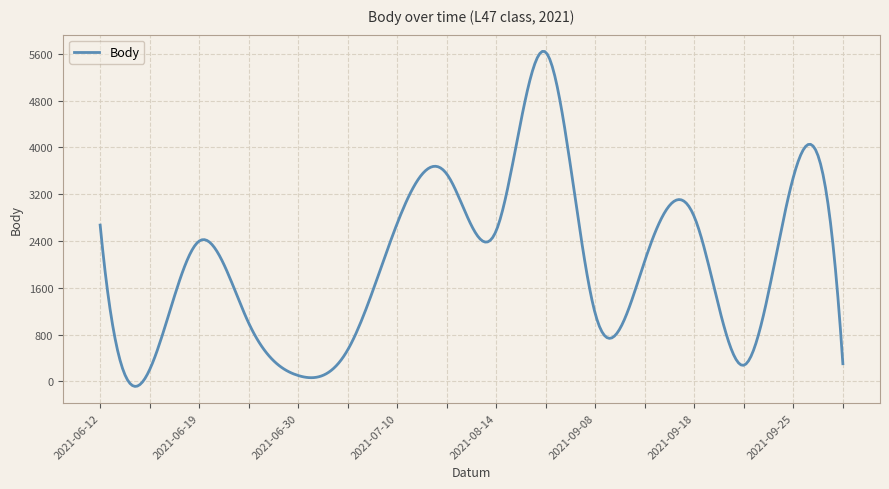

What is the difference between the maximum and minimum values?

5728.5